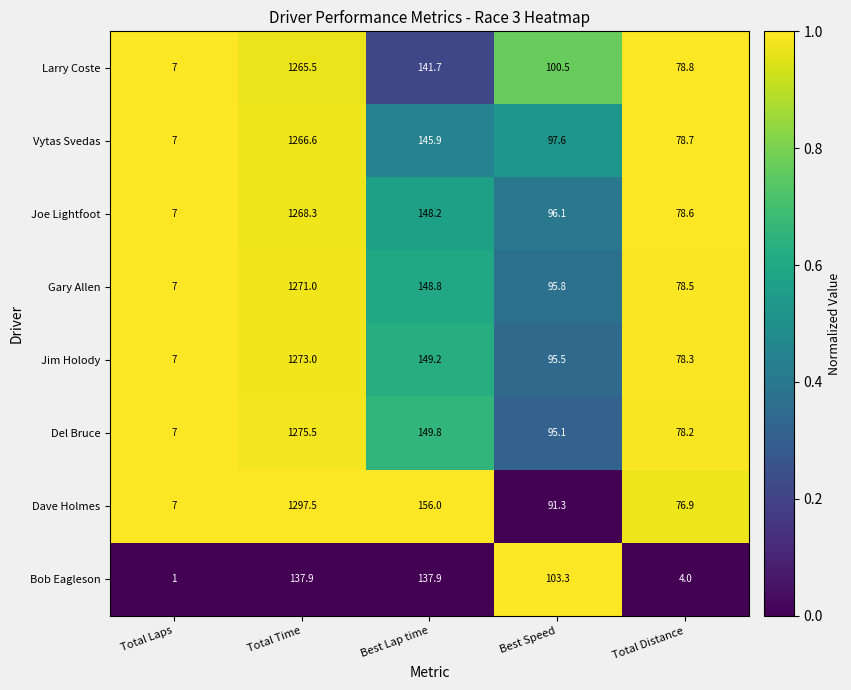

What is the greatest value displayed?

1297.5